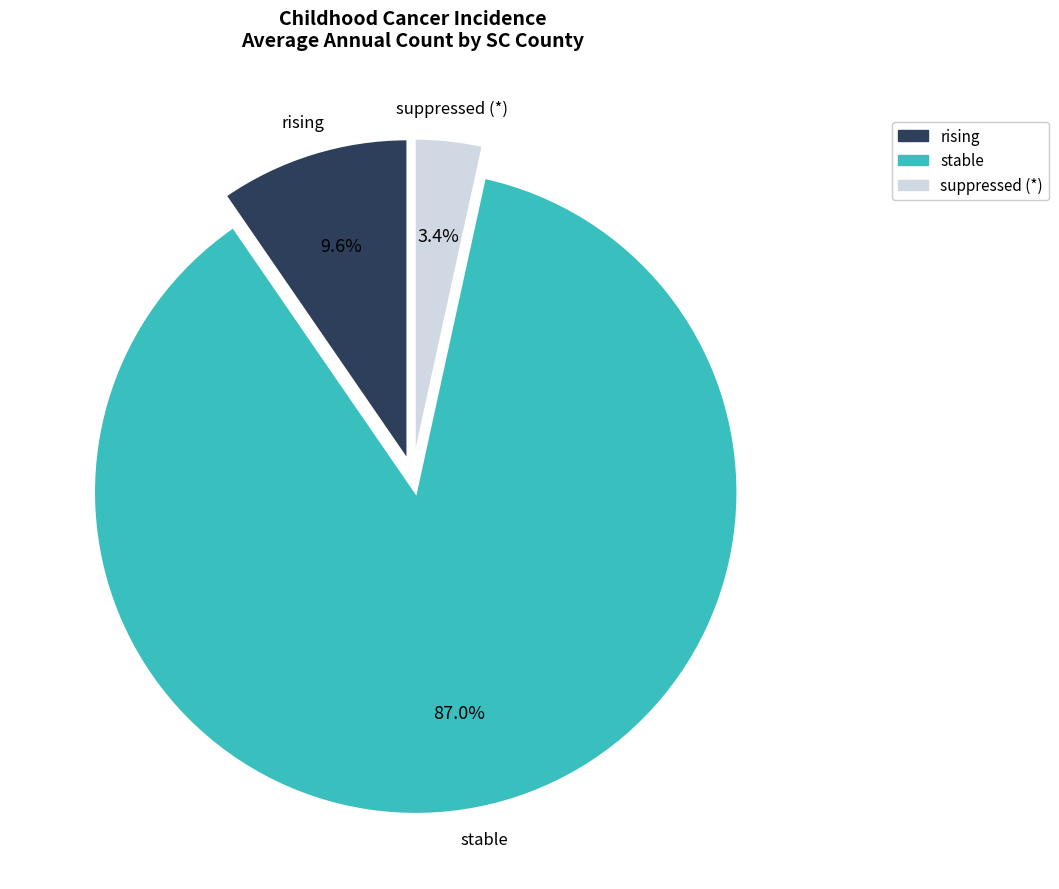

Does any single category account for the majority?

Yes